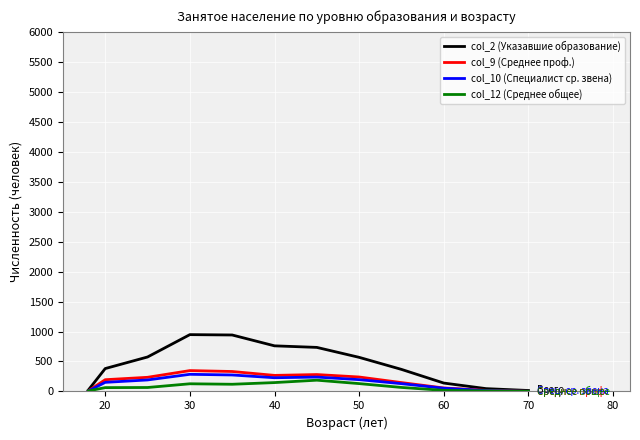

What is the maximum value shown in the chart?

948